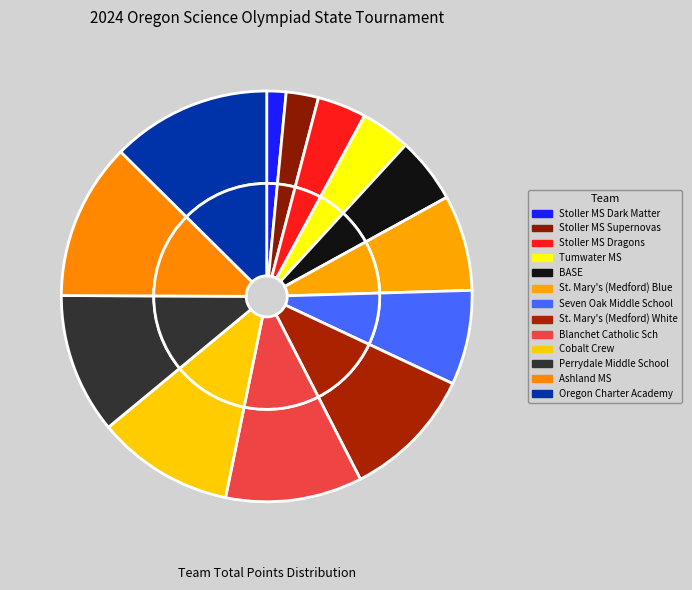

Approximately how many times larger is the value at Stoller MS Dragons compared to Stoller MS Supernovas?

1.5